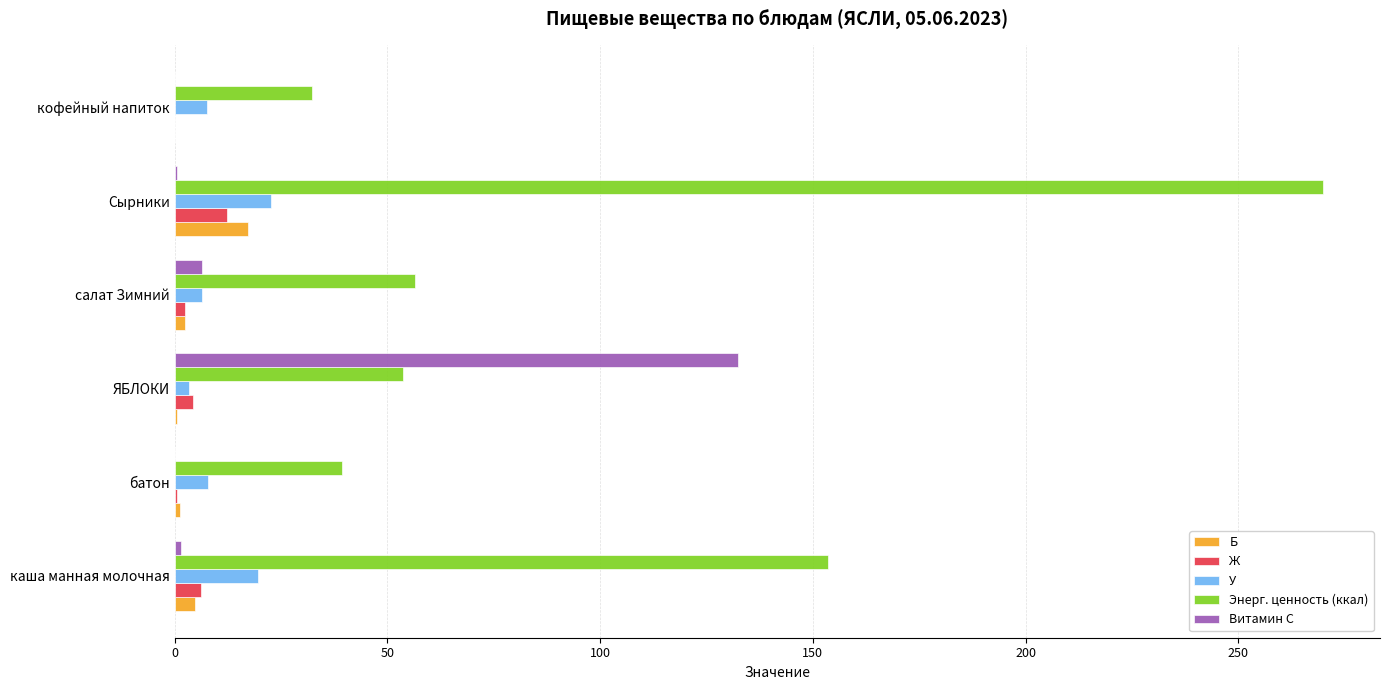

What is the greatest value displayed?

269.8